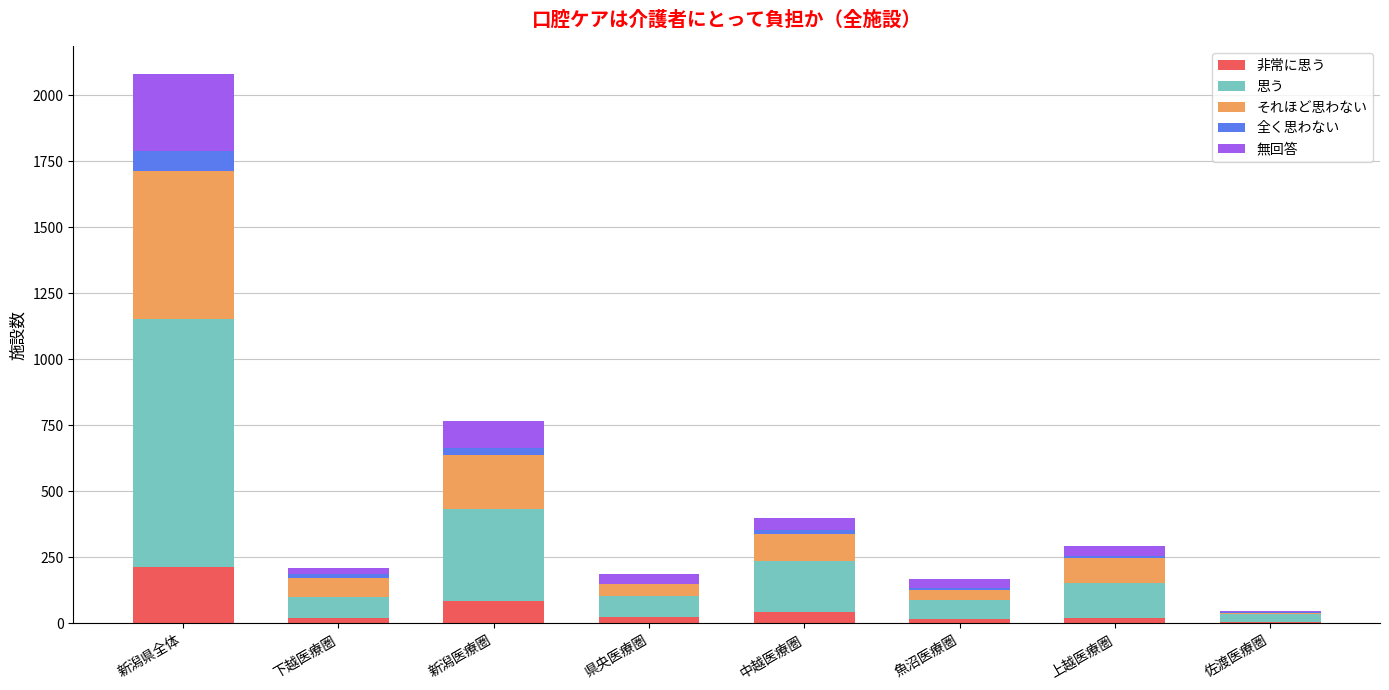

At which category is the sum across all series the highest?

新潟県全体